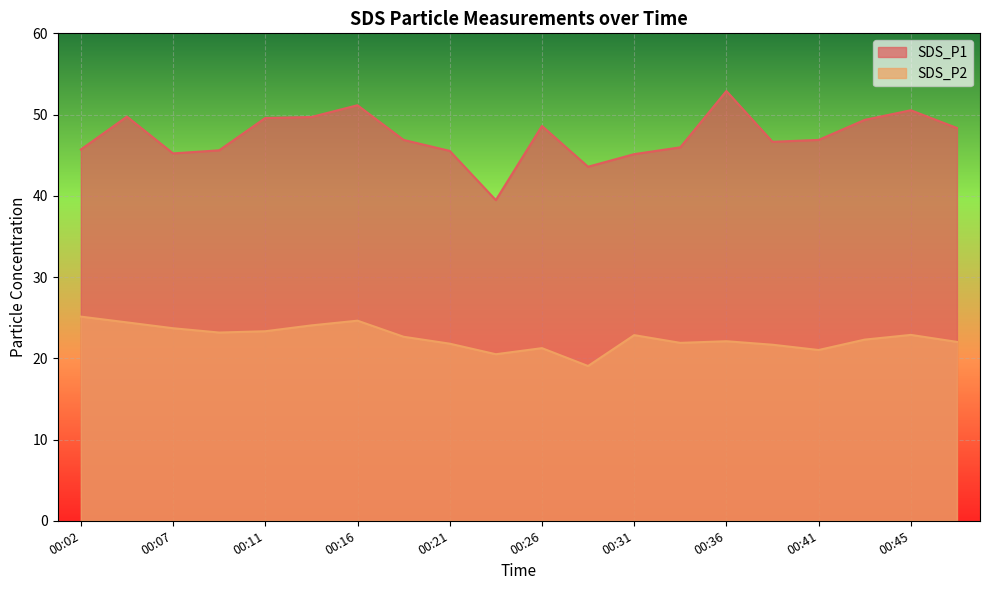

Reading left to right, extract all data points from this chart.

SDS_P1: 00:02=45.7	00:04=49.8	00:07=45.2	00:09=45.6	00:11=49.6	00:14=49.7	00:16=51.1	00:19=46.9	00:21=45.5	00:24=39.5	00:26=48.6	00:28=43.6	00:31=45.1	00:33=46.0	00:36=52.9	00:38=46.6	00:41=46.9	00:43=49.4	00:45=50.5	00:48=48.4
SDS_P2: 00:02=25.1	00:04=24.4	00:07=23.7	00:09=23.2	00:11=23.3	00:14=24.1	00:16=24.6	00:19=22.6	00:21=21.8	00:24=20.5	00:26=21.2	00:28=19.1	00:31=22.9	00:33=21.9	00:36=22.1	00:38=21.7	00:41=21.0	00:43=22.3	00:45=22.9	00:48=22.0